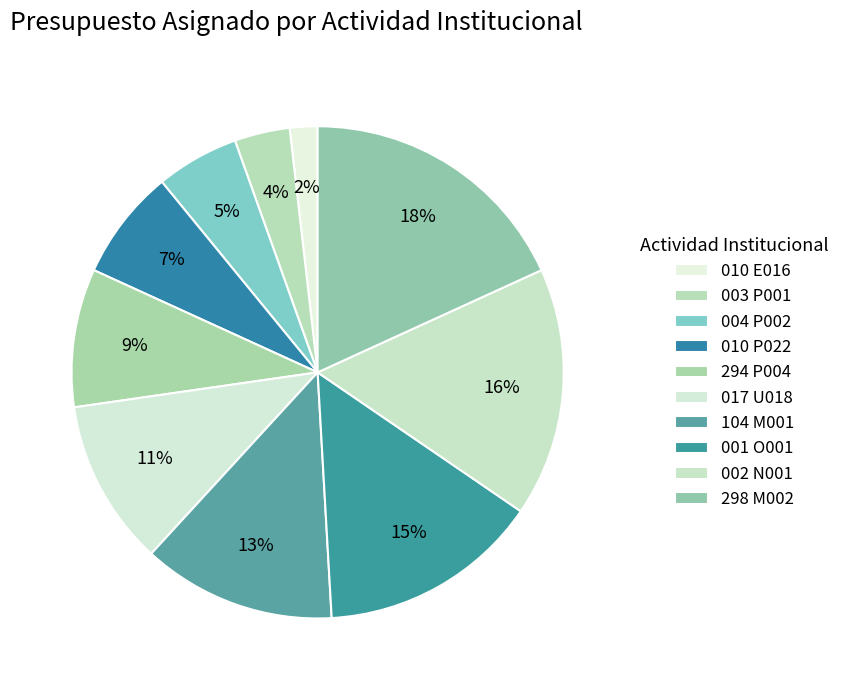

Count the number of slices in the pie.

10